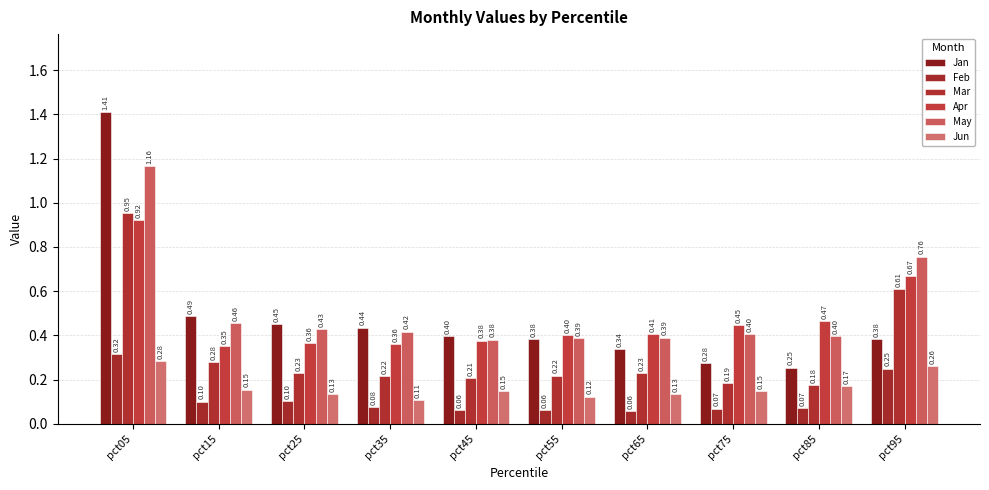

Rank the series by their maximum value, from lowest to highest.

Jun, Feb, Apr, Mar, May, Jan